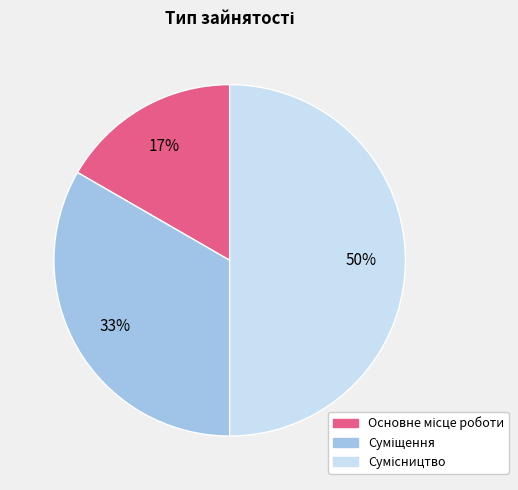

To the nearest percent, what is the average slice percentage?

33%